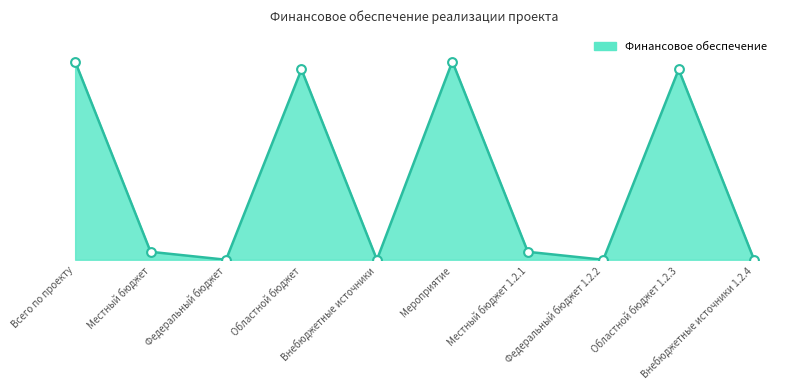

What is the change in value from Местный бюджет to Областной бюджет?

+9191.8